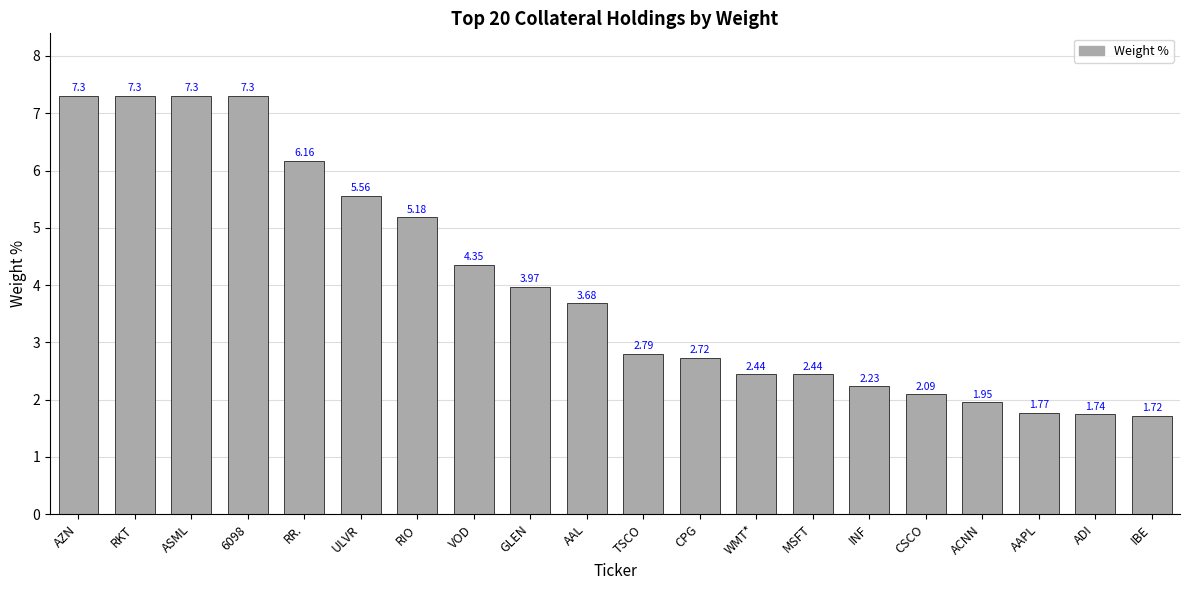

At which category does the chart reach its minimum across all series?

IBE